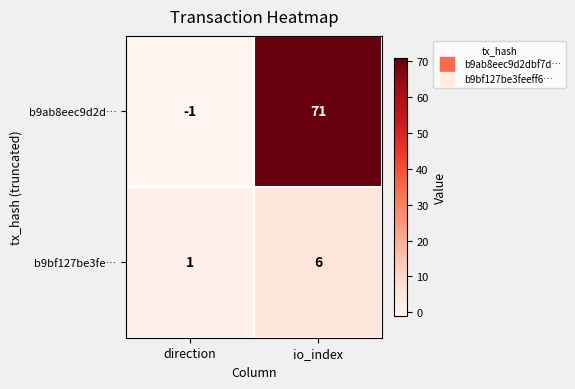

Reading right to left, what are all the values shown in this chart?

b9ab8eec9d2d…: io_index=71	direction=-1
b9bf127be3fe…: io_index=6	direction=1